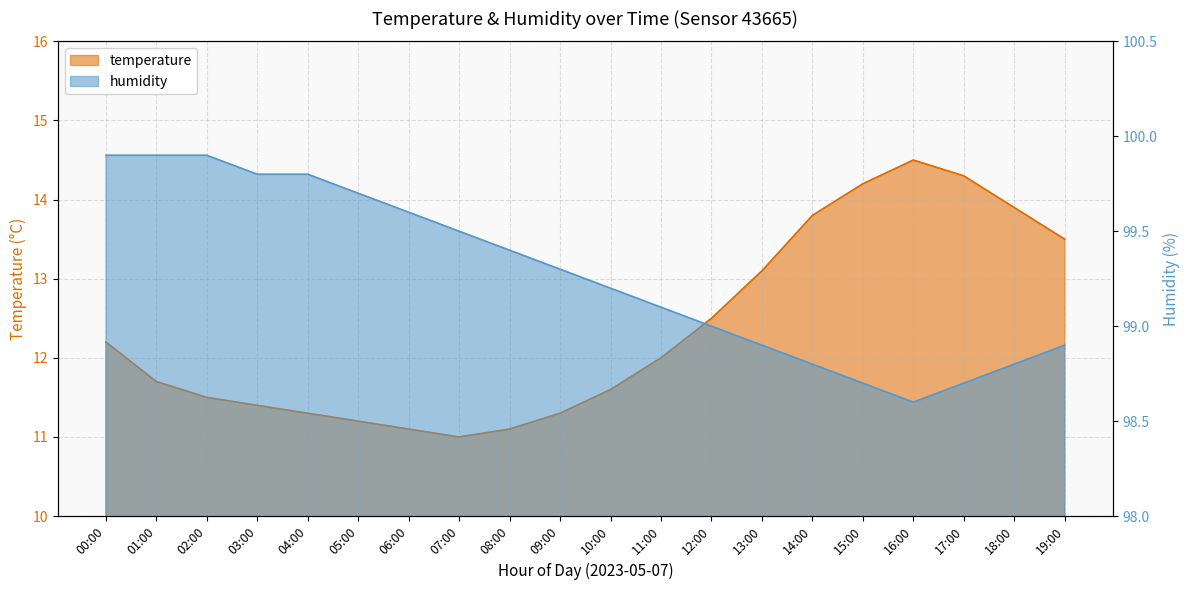

At which label does humidity reach its minimum?

16:00